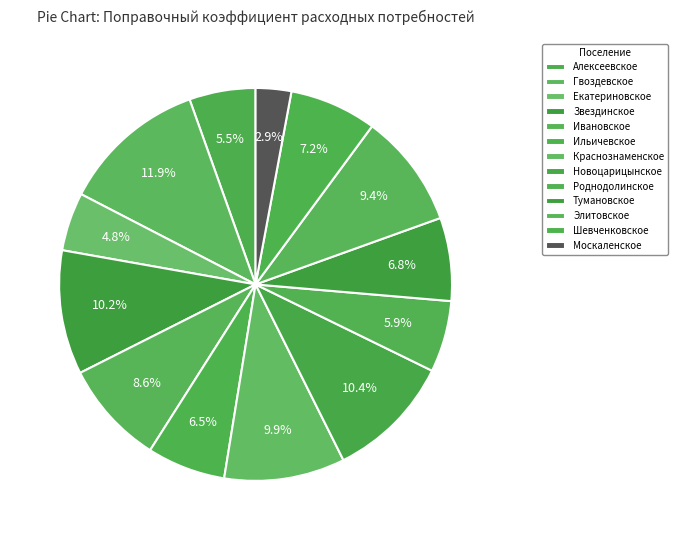

Rank the categories by value from highest to lowest.

Гвоздевское, Новоцарицынское, Звездинское, Краснознаменское, Элитовское, Ивановское, Шевченковское, Тумановское, Ильичевское, Роднодолинское, Алексеевское, Екатериновское, Москаленское